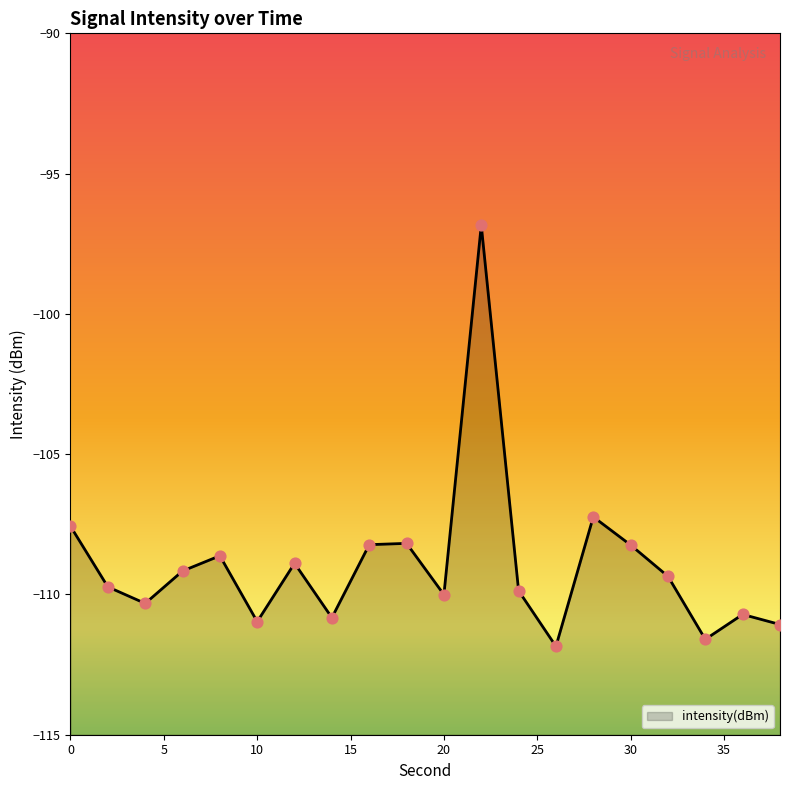

Between 12 and 32, which is larger?

12